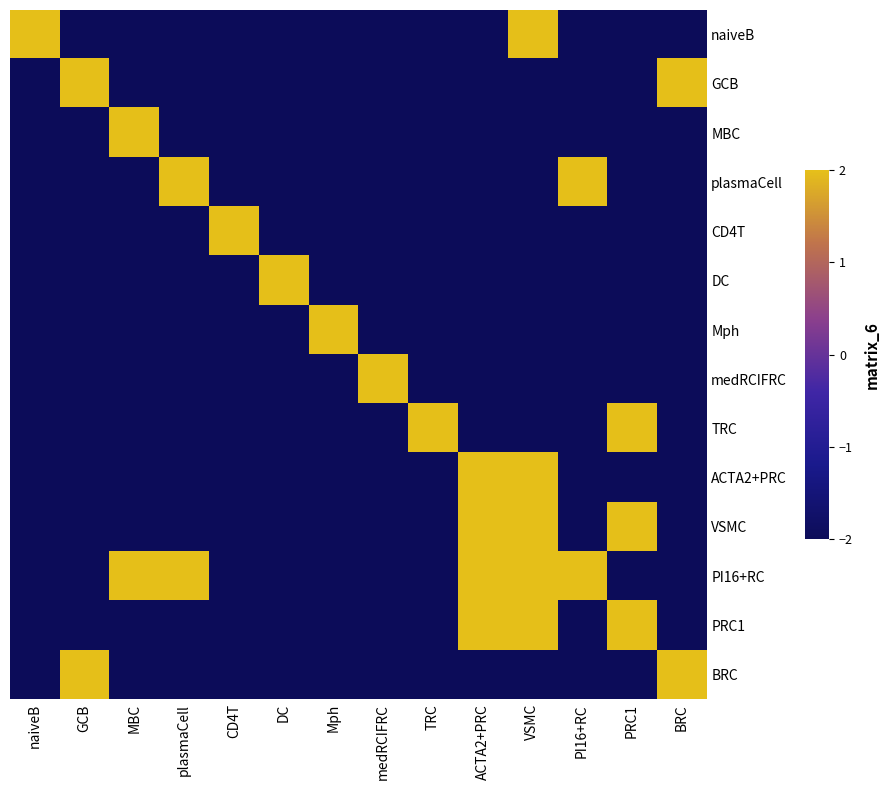

At TRC, list the series in order from smallest to largest.

naiveB, GCB, MBC, plasmaCell, CD4T, DC, Mph, medRCIFRC, ACTA2+PRC, VSMC, PI16+RC, PRC1, BRC, TRC